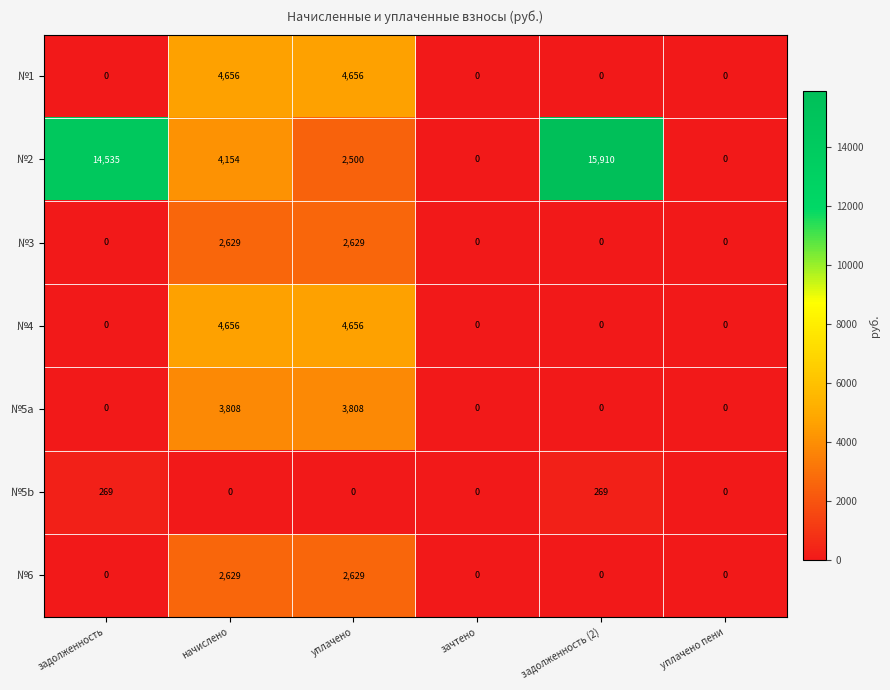

What is the average value of the №3 series?

876